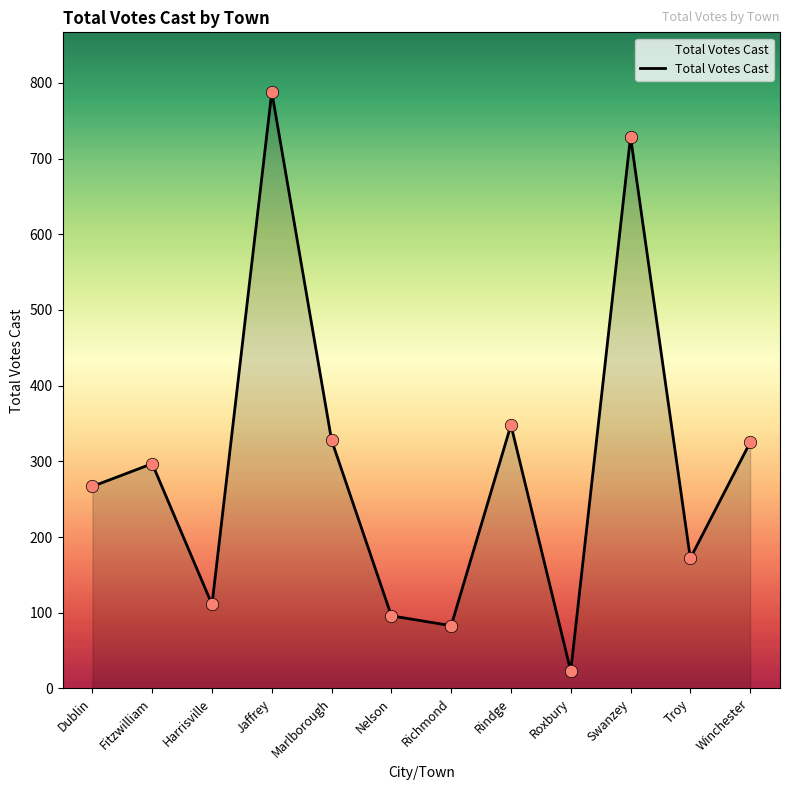

What is the change in value from Rindge to Winchester?

-23